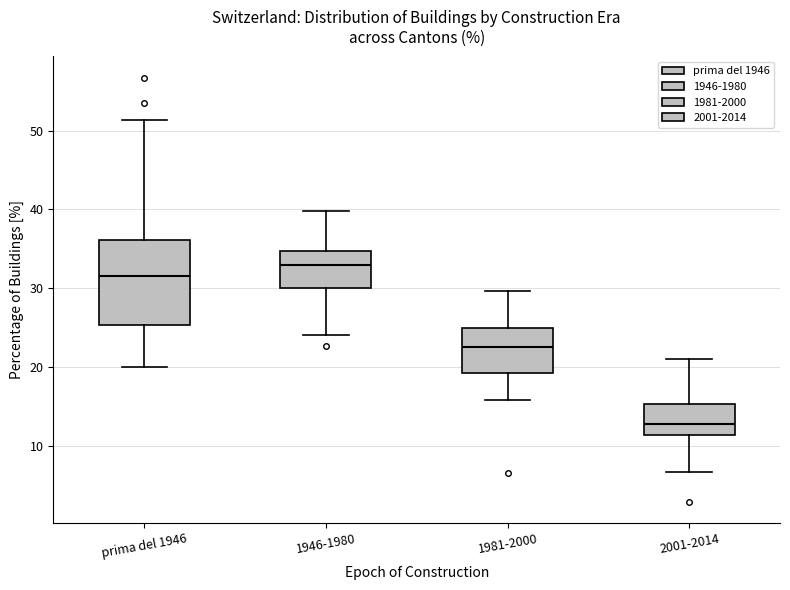

Where is the lower edge of the box for 1946-1980 on the y-axis? The values are not printed on the chart, so give them approximately, as read against the axis.

30